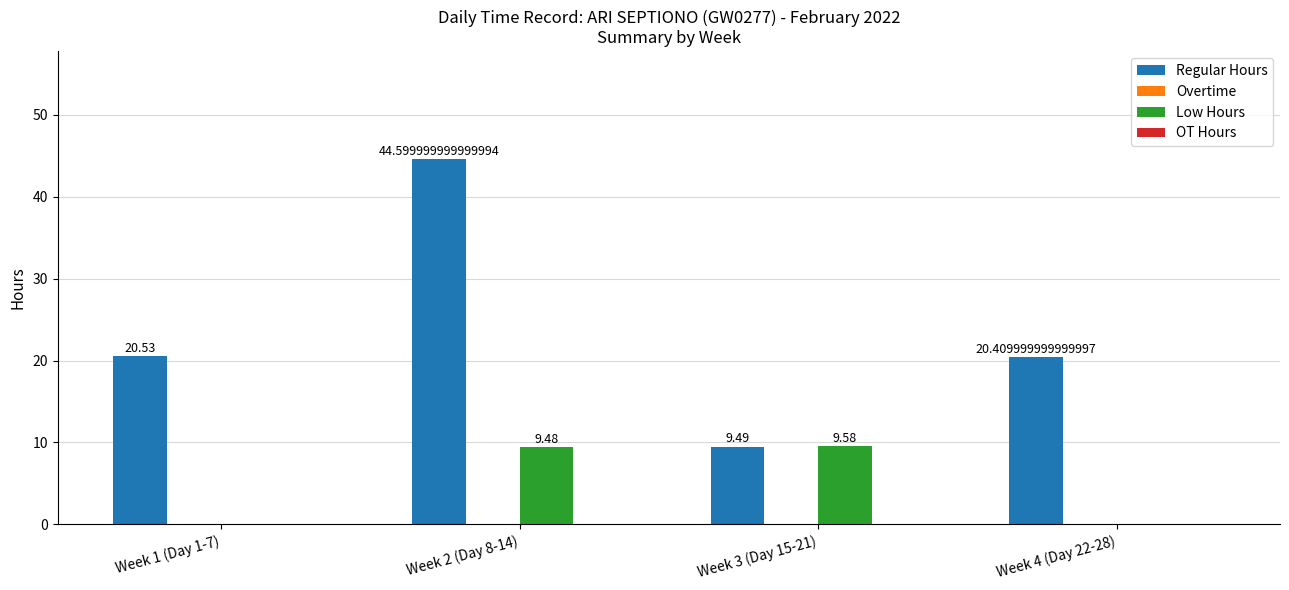

Which series has the largest total across all categories?

Regular Hours